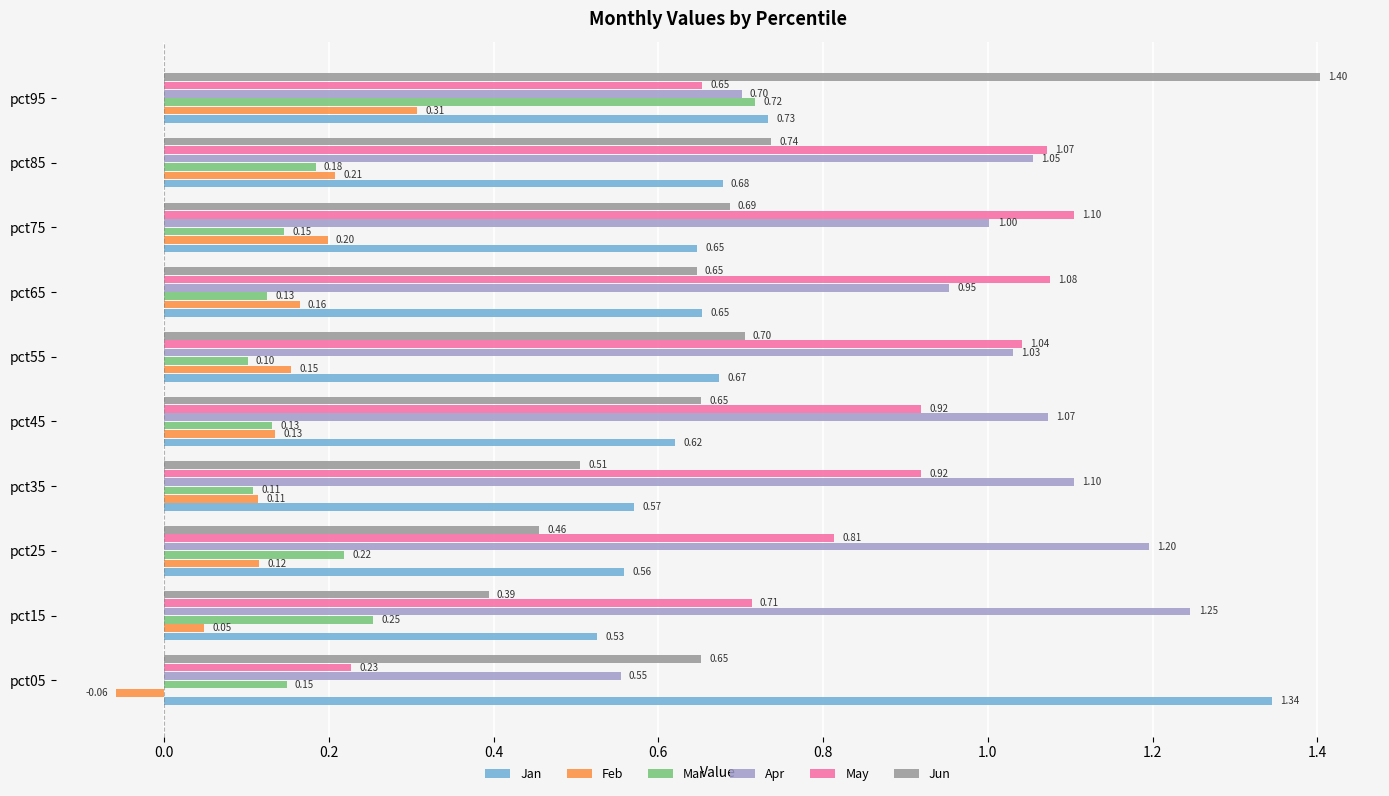

At how many categories does at least one series exceed 0?

10